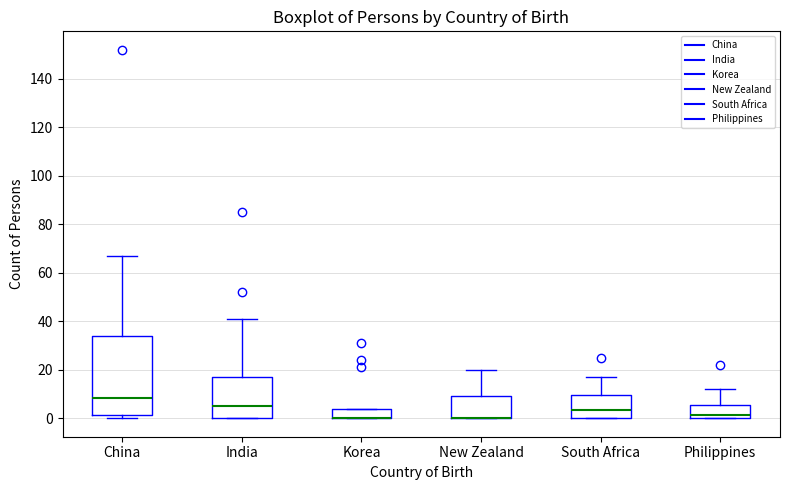

Which box is the tallest, from its lower edge to its upper edge?

China